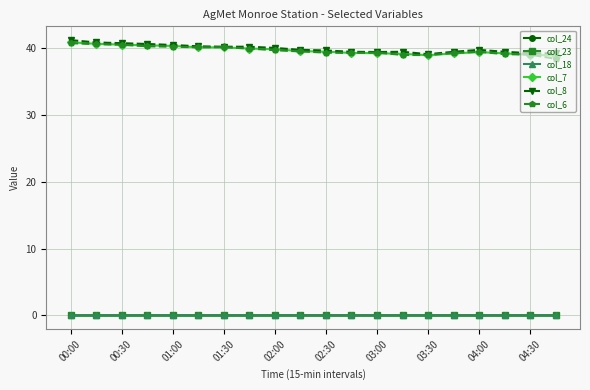

What is the value of the col_7 point at the 18th from the left?

39.2